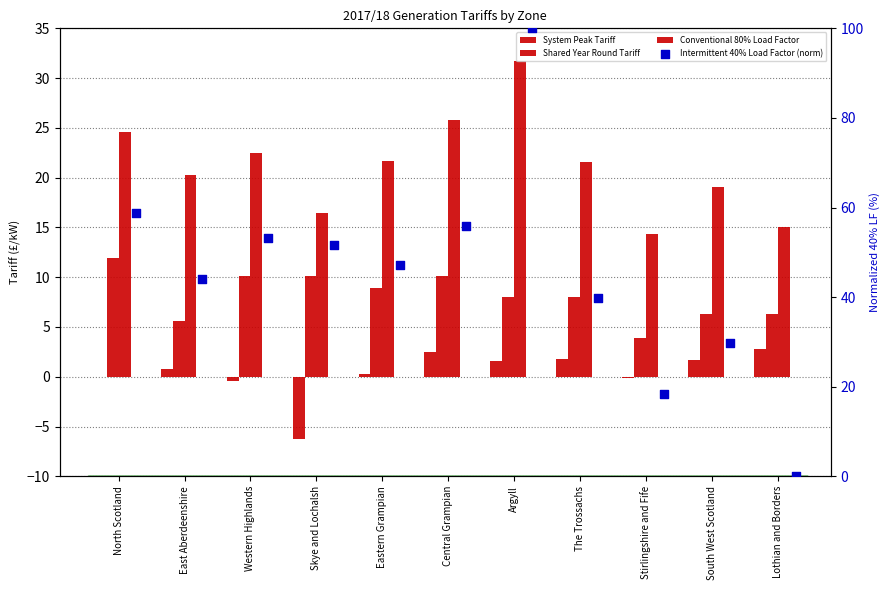

What is the total value across all series at Argyll?

141.3